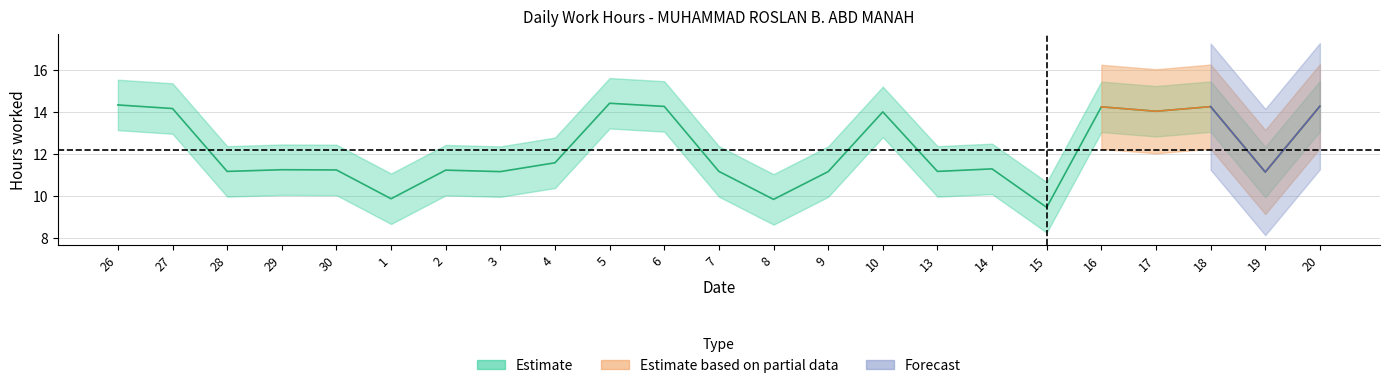

What position from the right is 15?

6